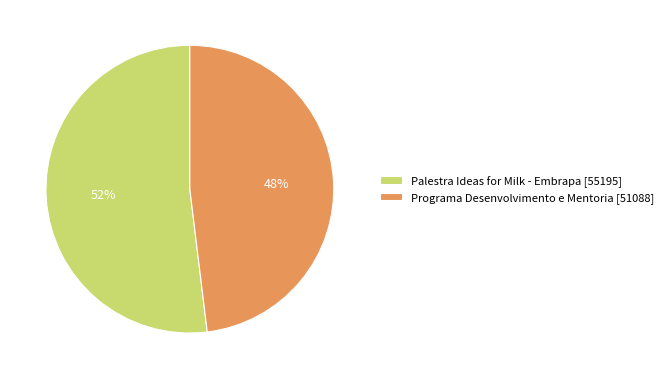

True or false: Programa Desenvolvimento e Mentoria [51088] accounts for 57% of the total.

False